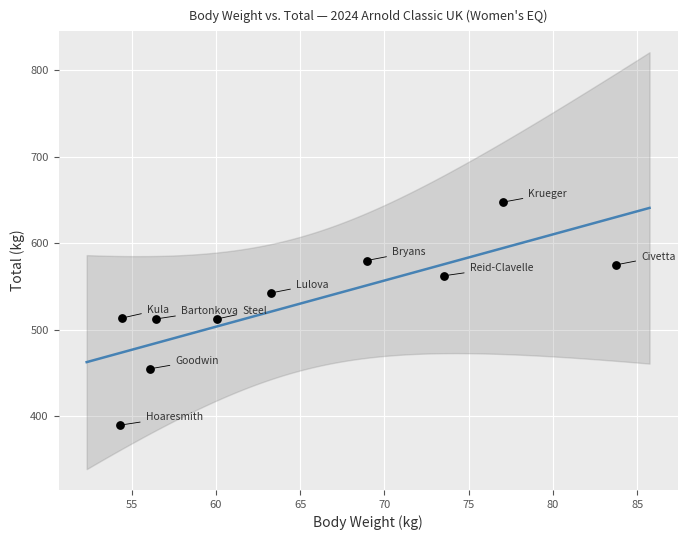

What is the range of Y values (max minus min)?

257.5